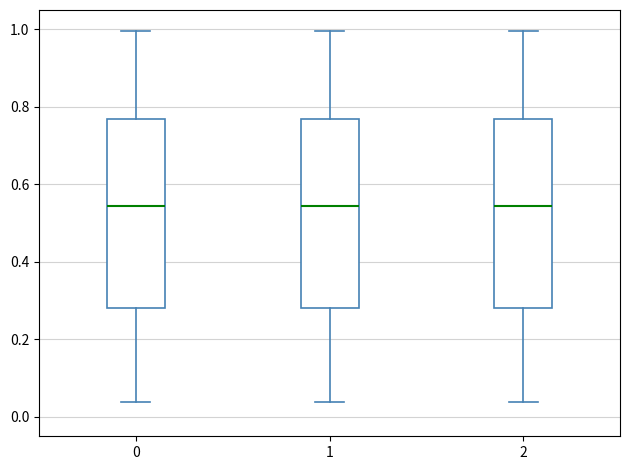

Reading left to right, read every box against the y-axis: the position of its median line, the range the box covers, and the ends of its whiskers. The values are not printed on the chart, so give them approximately, as read against the axis.

0: median 0.54, box 0.28 to 0.76, whiskers 0.04 to 1.00
1: median 0.54, box 0.28 to 0.76, whiskers 0.04 to 1.00
2: median 0.54, box 0.28 to 0.76, whiskers 0.04 to 1.00